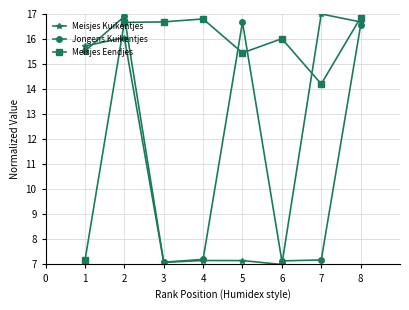

The Jongens Kuikentjes series shows 10.2 at 3. True or false?

False